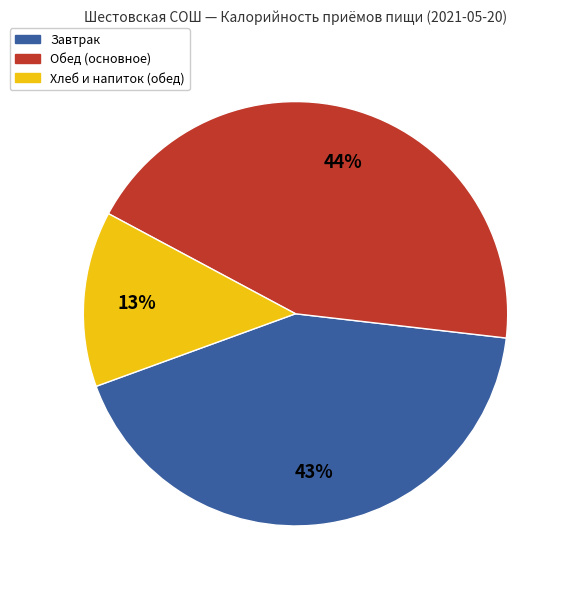

Is there any slice that represents more than half of the pie?

No